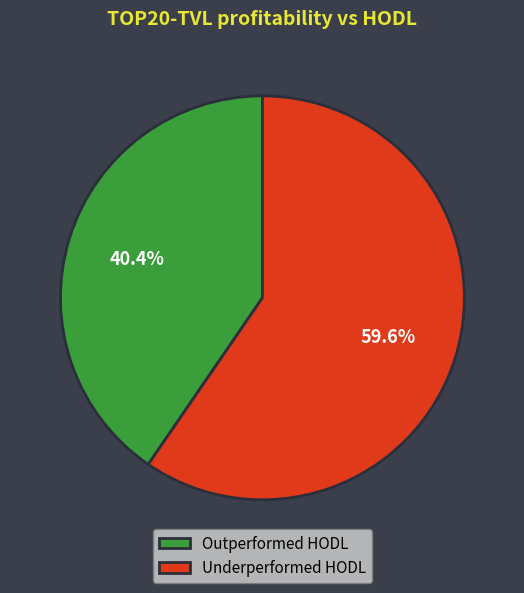

Does any single category account for the majority?

Yes